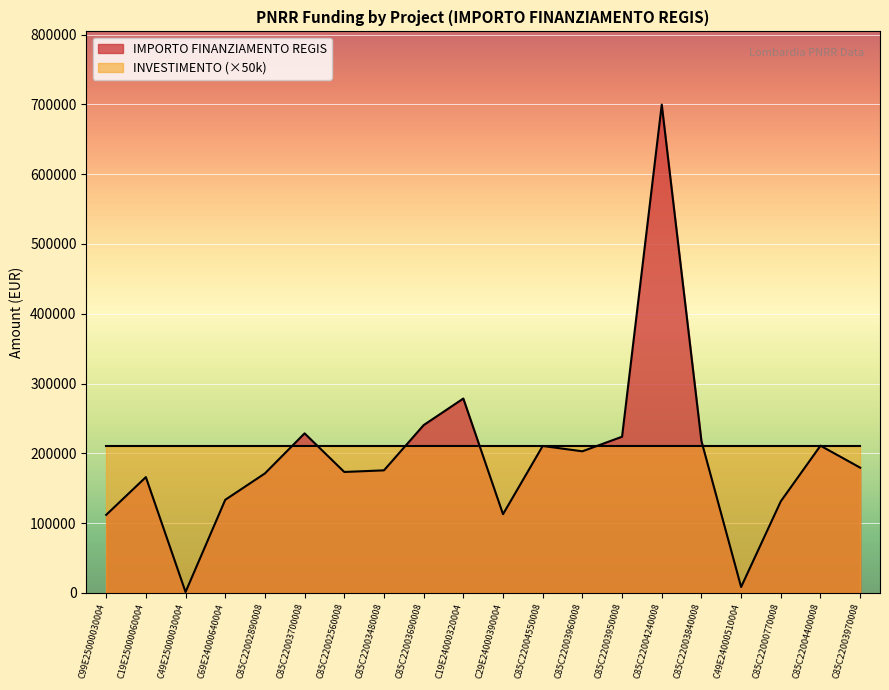

What is the difference between the values at C85C22003960008 and C85C22004240008?

496869.7